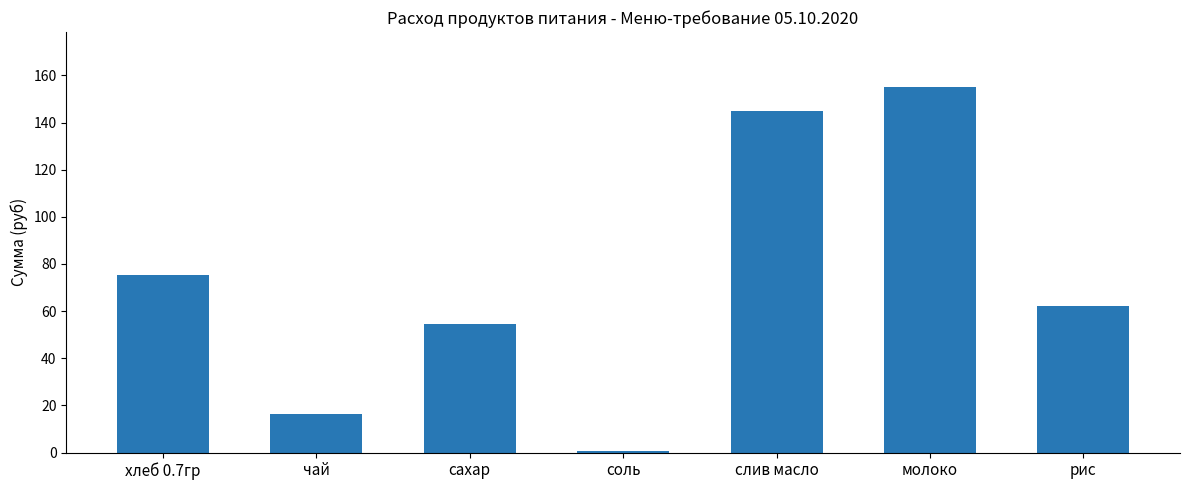

List the labels in order of value, smallest first.

соль, чай, сахар, рис, хлеб 0.7гр, слив масло, молоко